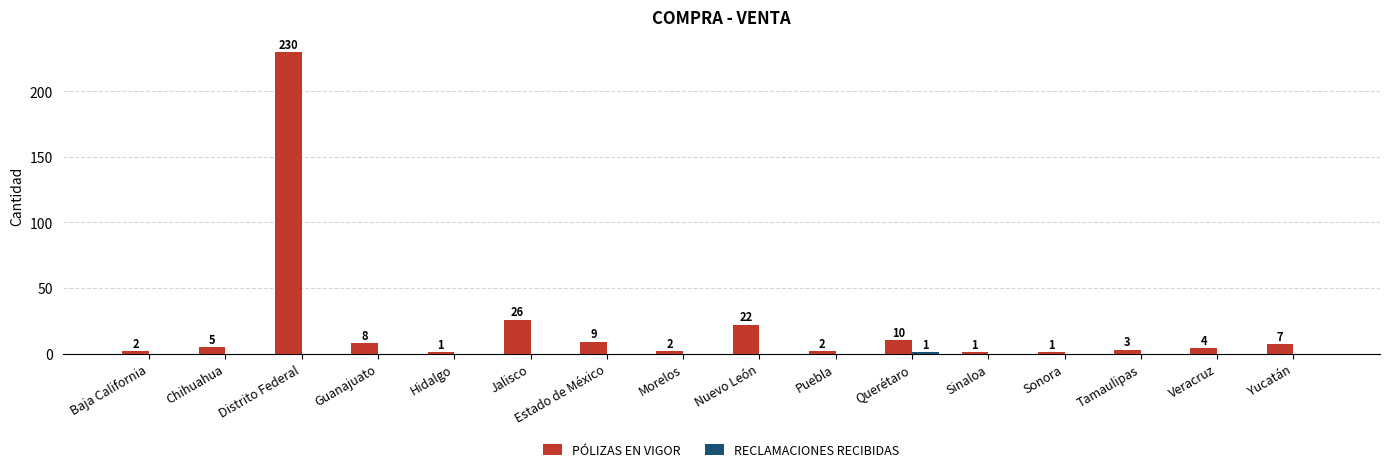

How many series are shown in this chart?

2